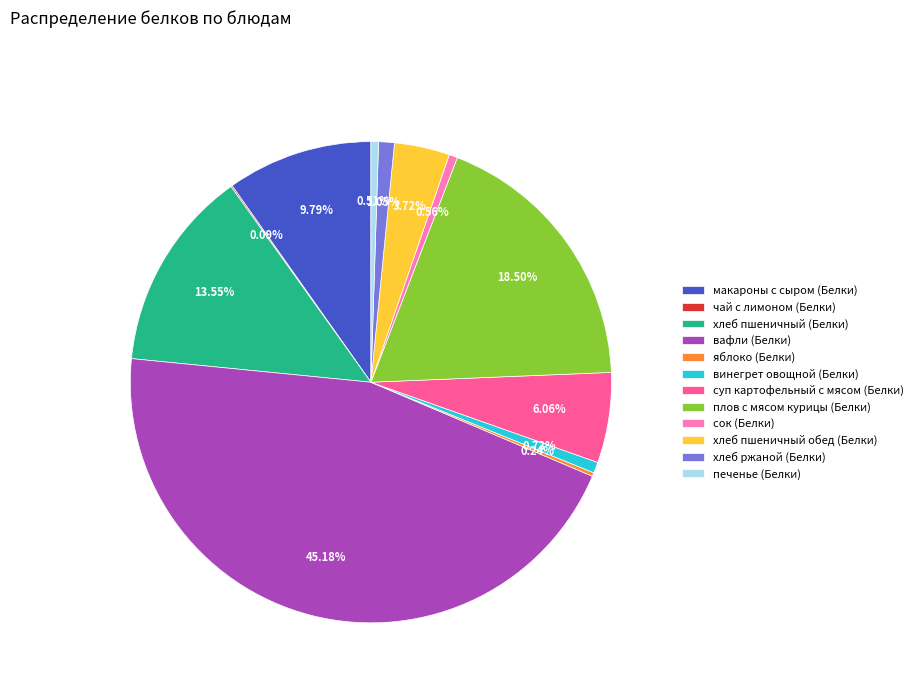

Does хлеб пшеничный (Белки) account for over 50% of the chart?

No